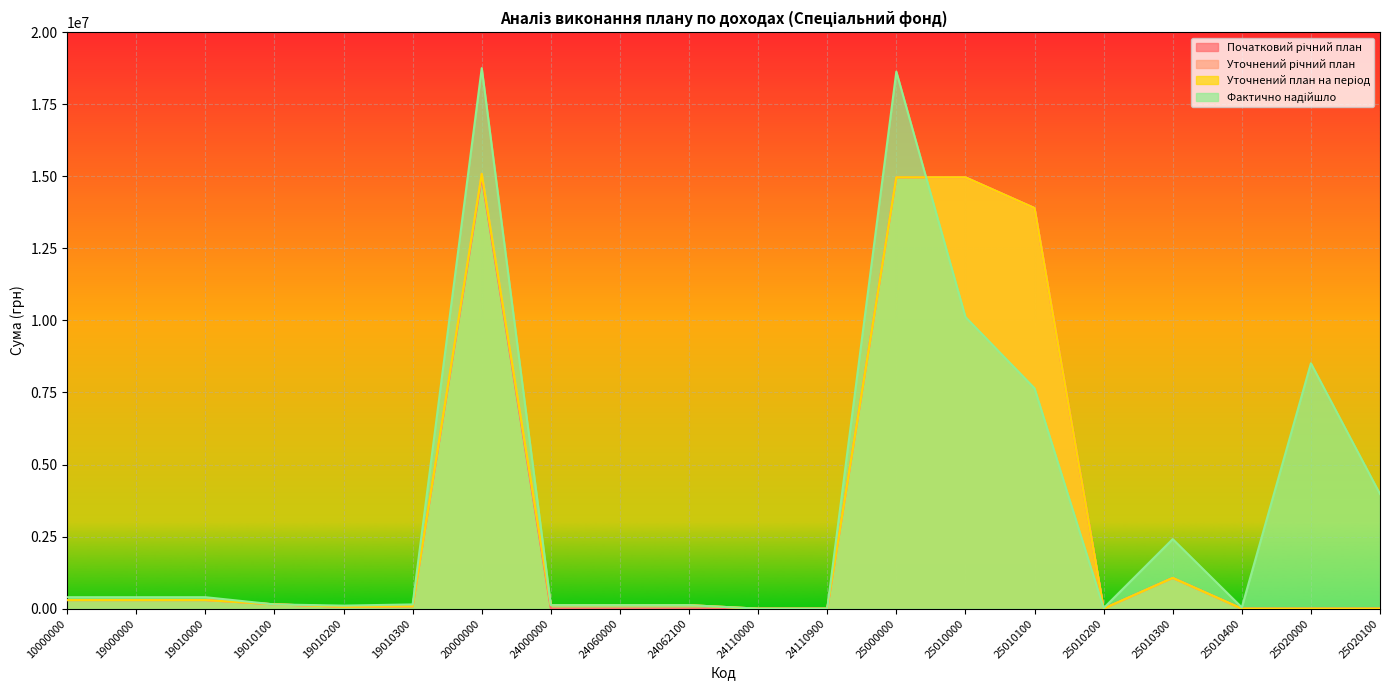

True or false: Початковий річний план and Фактично надійшло cross at least once.

True